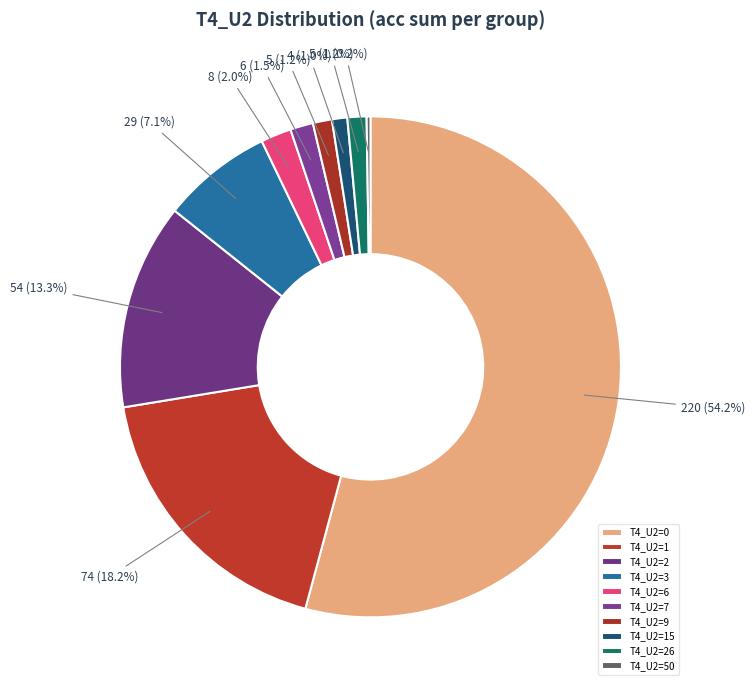

Which slice is the largest?

T4_U2=0